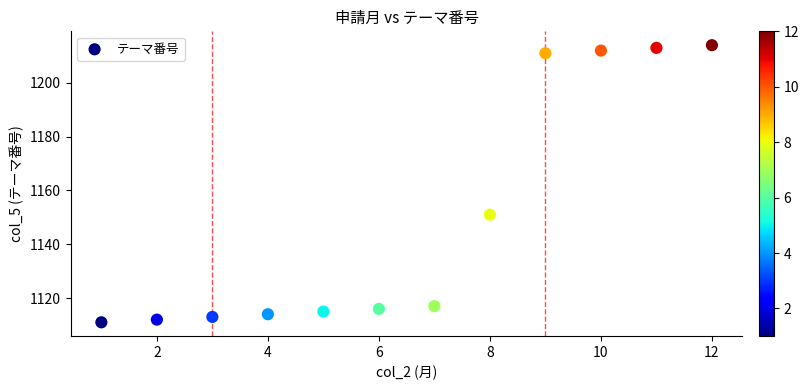

What Y value in the scatter plot is closest to 1162?

1151